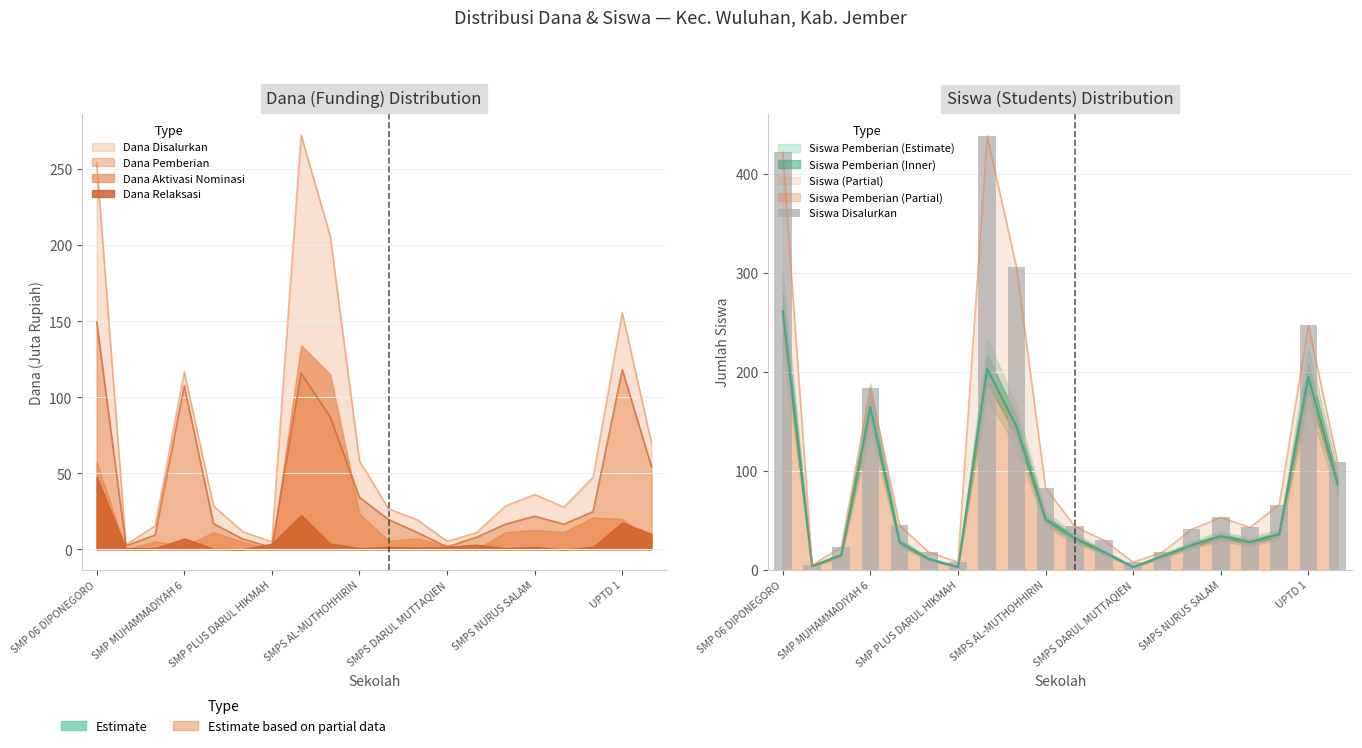

Reading left to right, extract all data points from this chart.

422	5	23	184	45	18	8	438	306	83	44	30	8	18	41	53	43	66	247	109